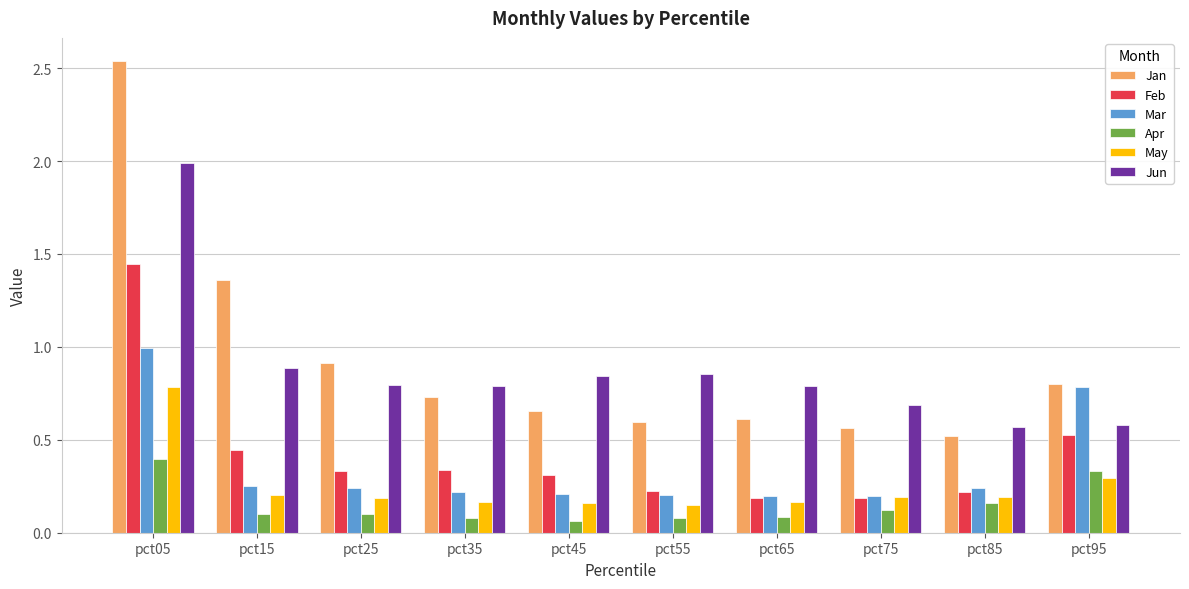

Which category has the highest value across all series?

pct05